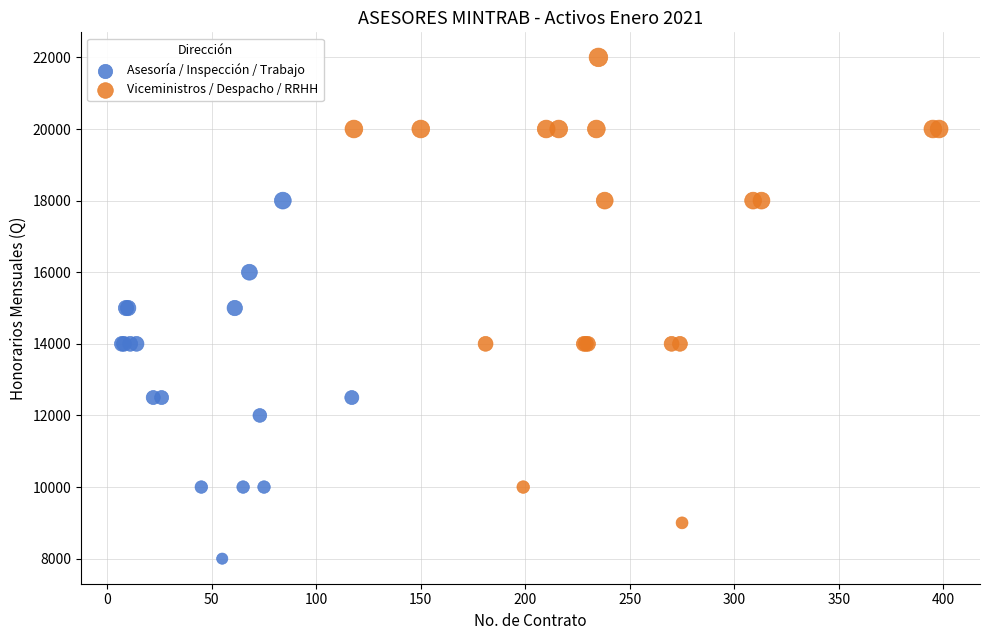

Which series contains the lowest Y value?

Asesoría / Inspección / Trabajo